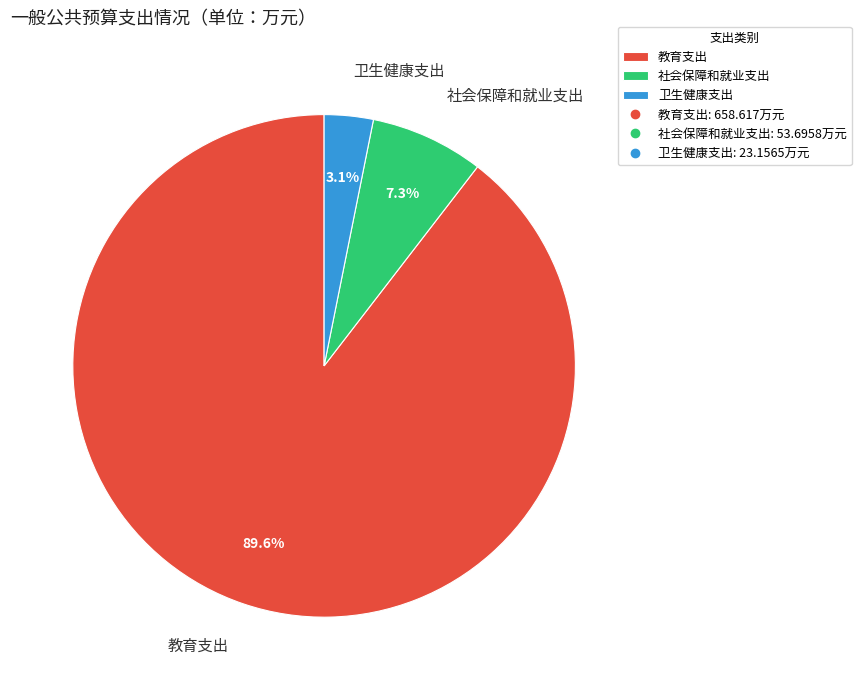

To the nearest percent, what percentage of the pie is 教育支出?

90%